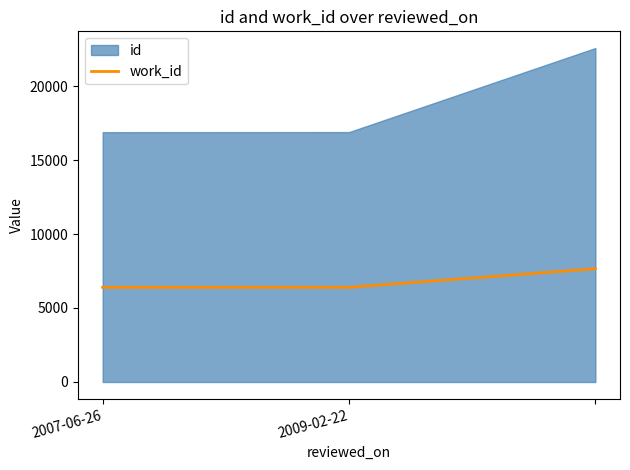

What is the change in value from 2009-02-22 to 2?

+1256